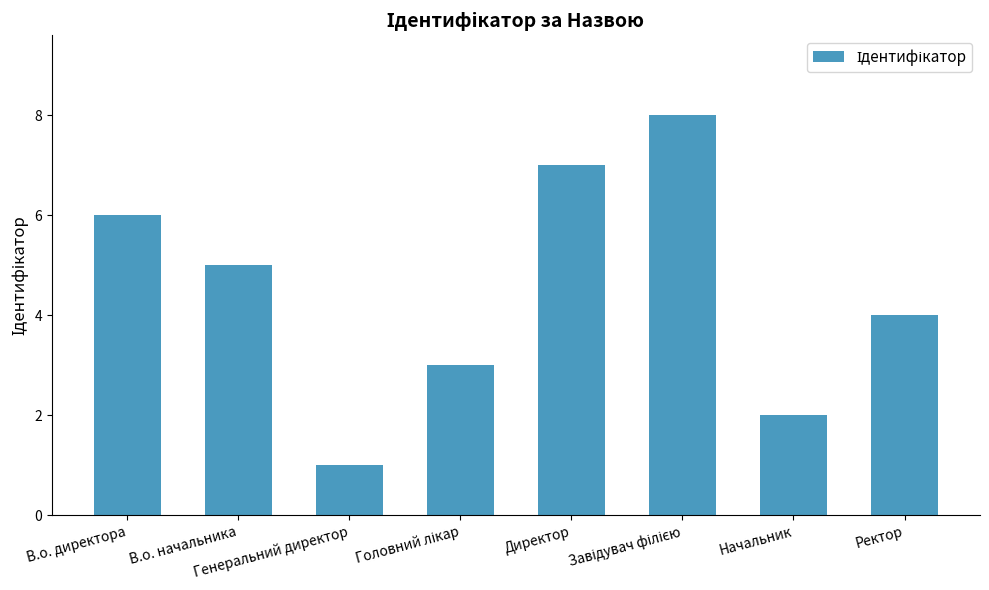

Are the bars grouped side by side (vs. stacked)?

No